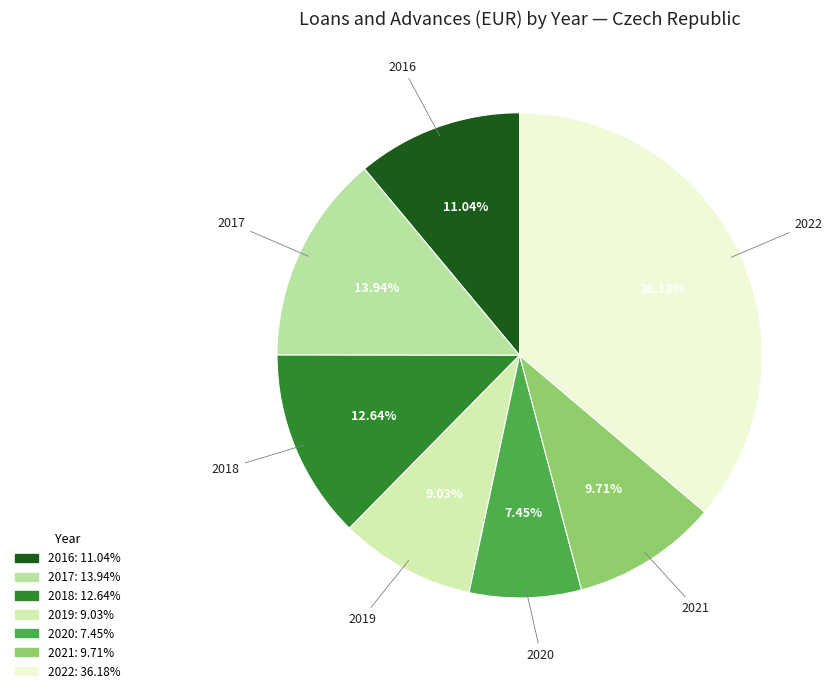

Count the number of slices in the pie.

7